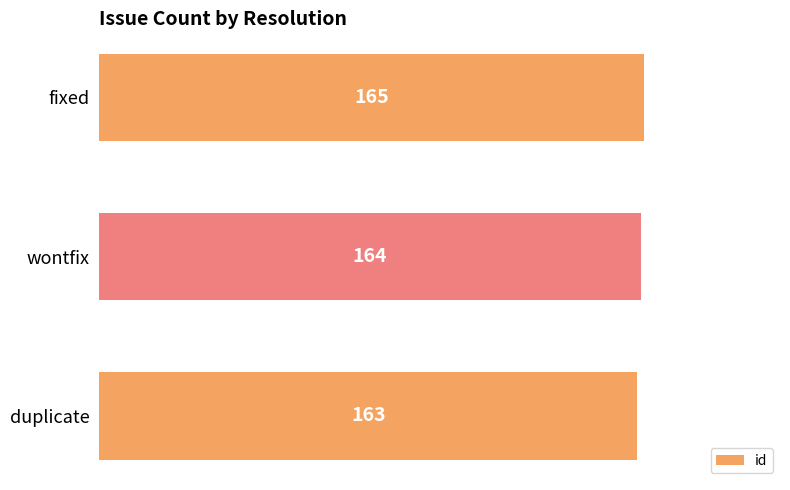

Does the chart contain any negative values?

No